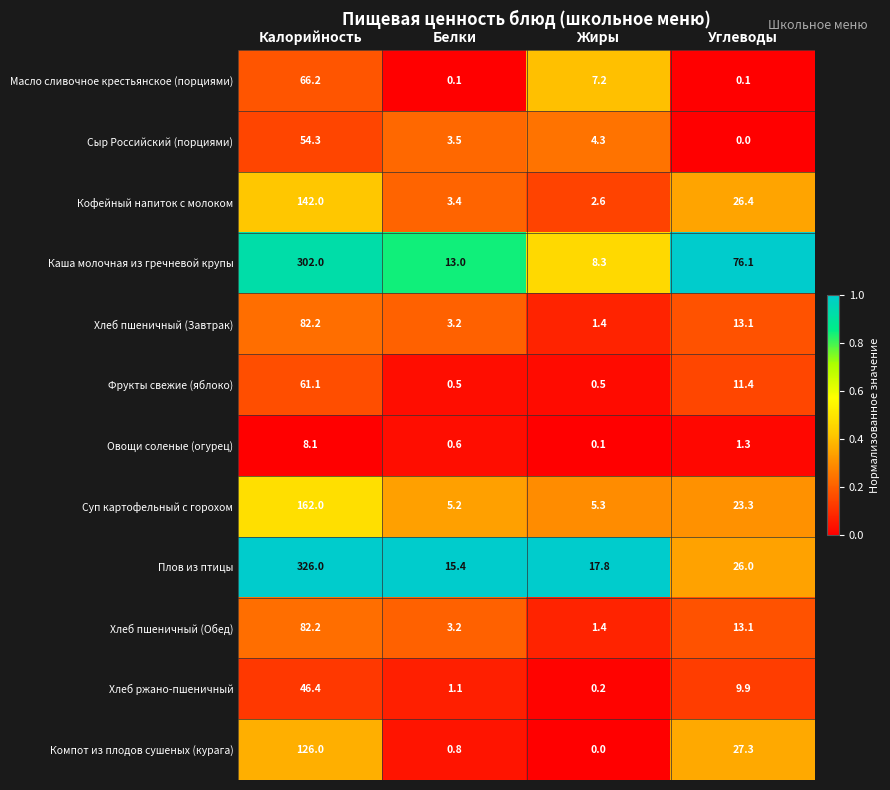

Rank the categories by Плов из птицы value from lowest to highest.

Белки, Жиры, Углеводы, Калорийность